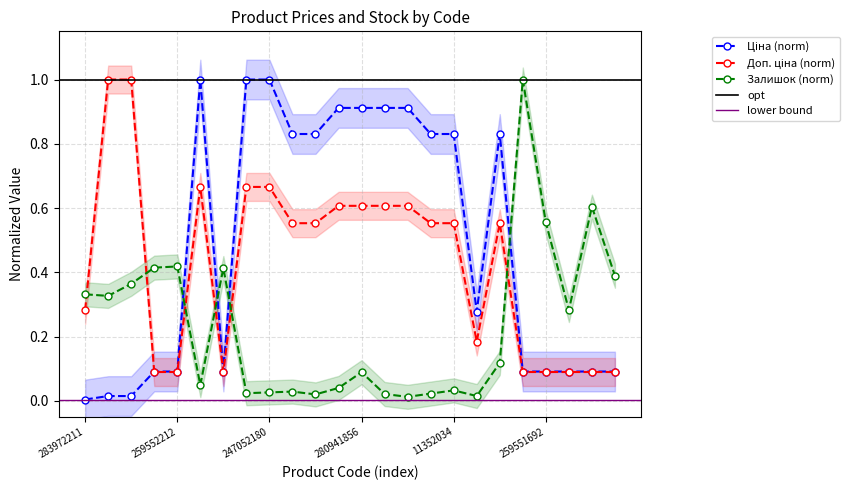

What is the maximum value for Доп. ціна?

1.0